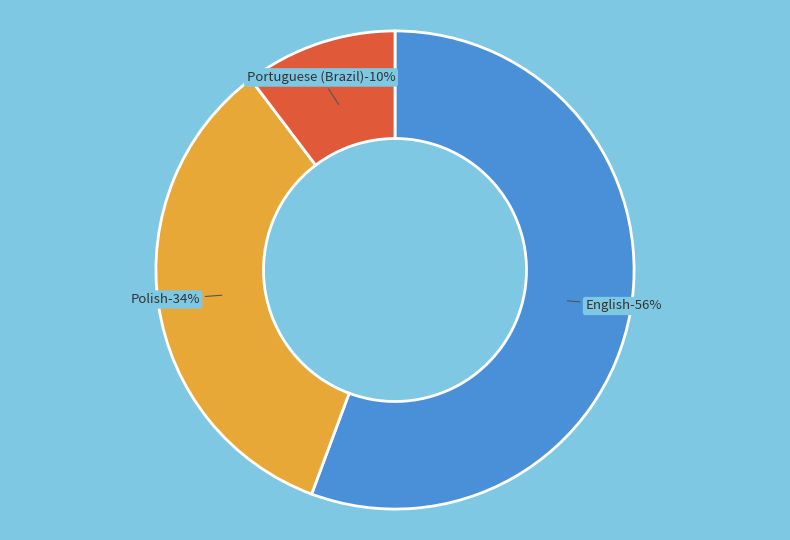

True or false: Portuguese (Brazil) accounts for 10% of the total.

True